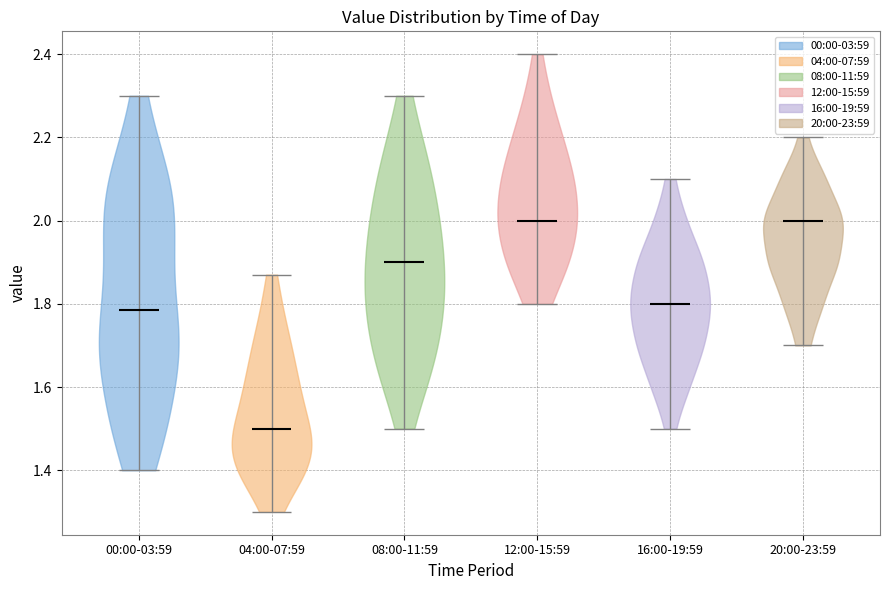

What is the lowest point the violin for 00:00-03:59 reaches on the y-axis? The values are not printed on the chart, so give them approximately, as read against the axis.

1.40